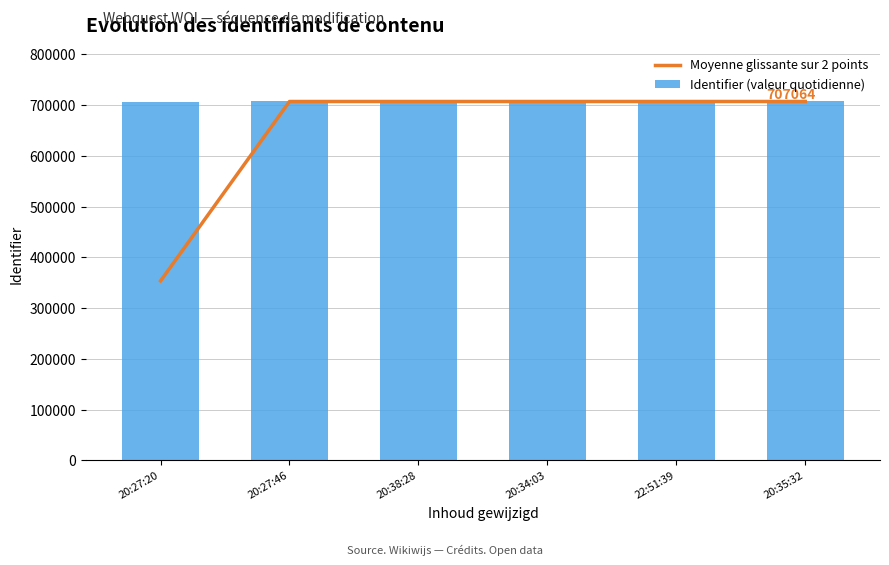

Reading left to right, list all the values displayed in this chart.

Moyenne glissante sur 2 points: 353521.0	707043.5	707046.0	707048.5	707055.5	707062.5
Identifier (valeur quotidienne): 707042.0	707045.0	707047.0	707050.0	707061.0	707064.0